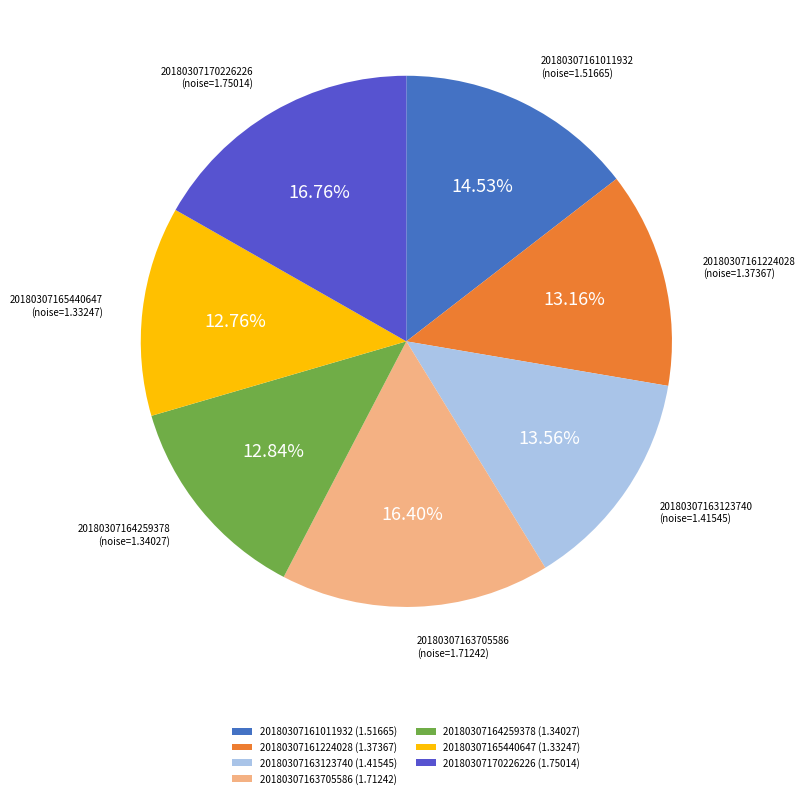

The 20180307163705586 slice represents 24% of the pie. True or false?

False